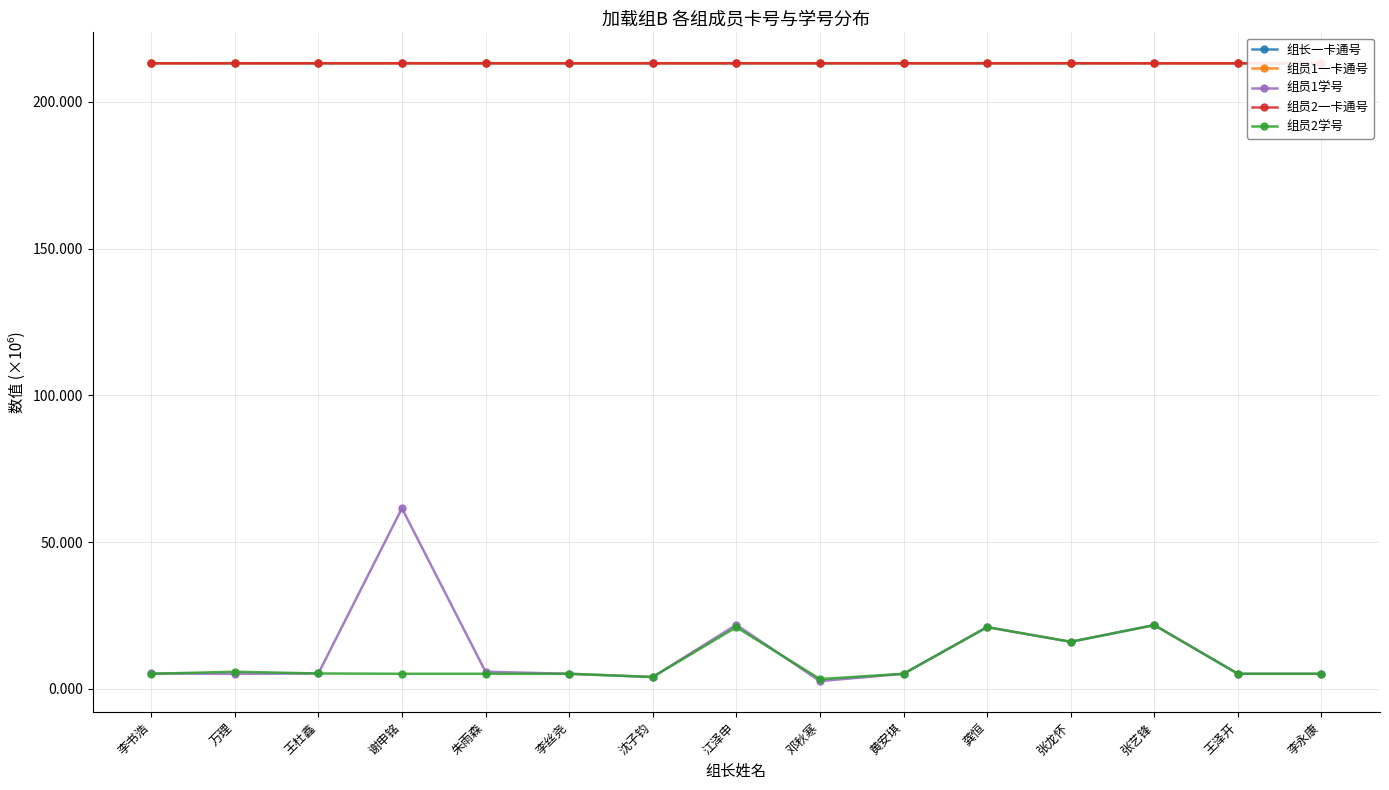

True or false: 组员1一卡通号 and 组员2学号 cross at least once.

False